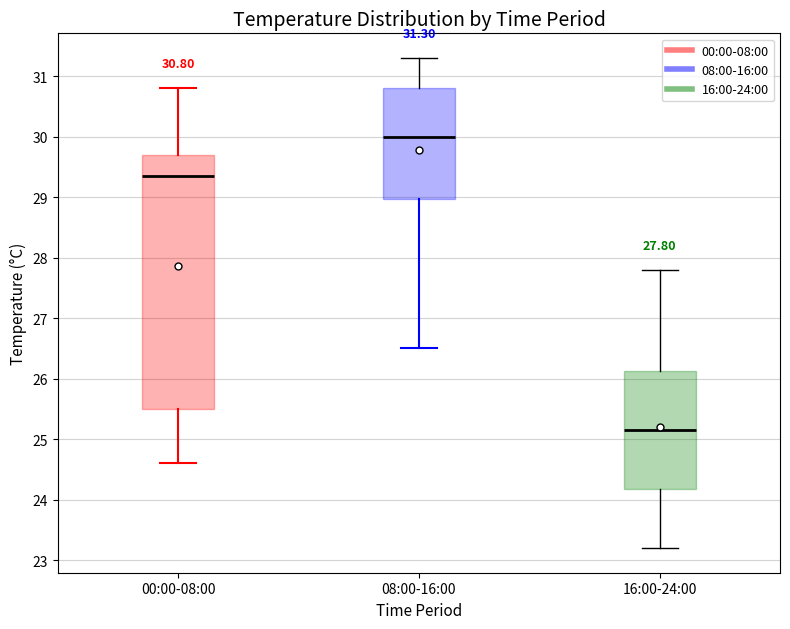

Comparing the boxes themselves (not the whiskers), which one is the tallest?

00:00-08:00